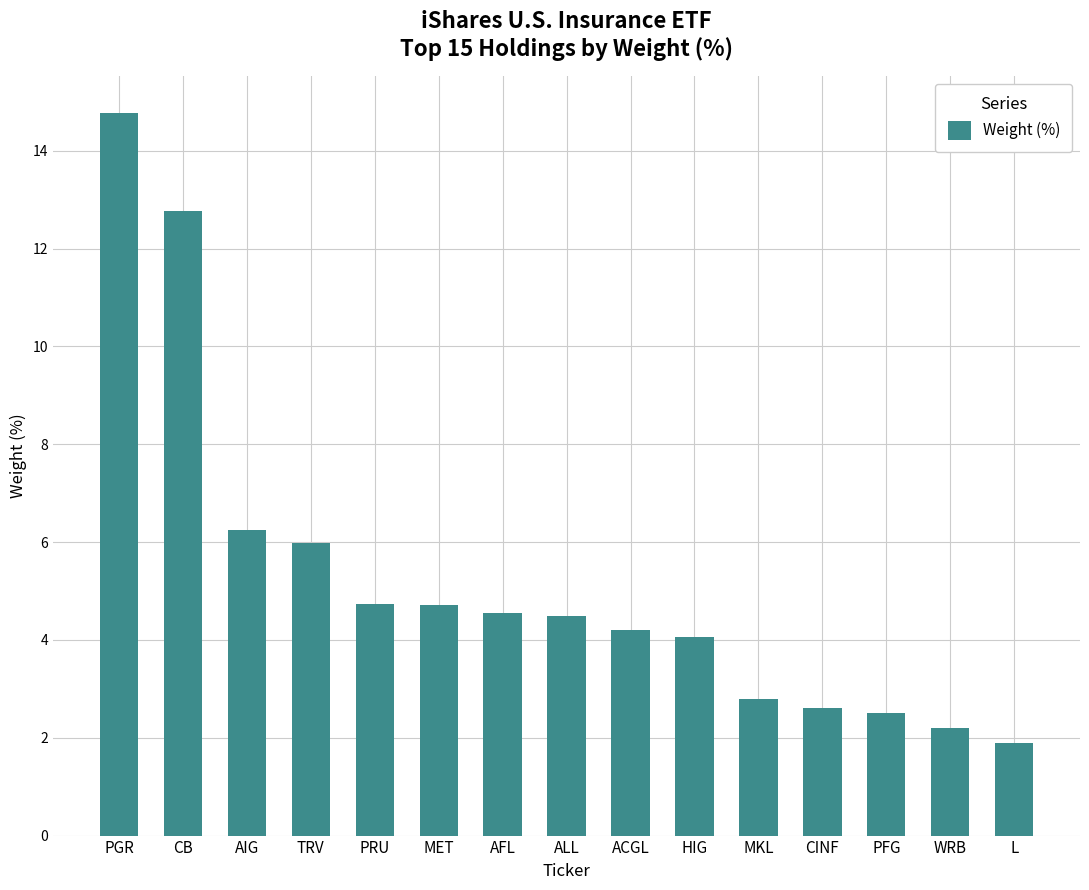

What is the minimum value shown in the chart?

1.9